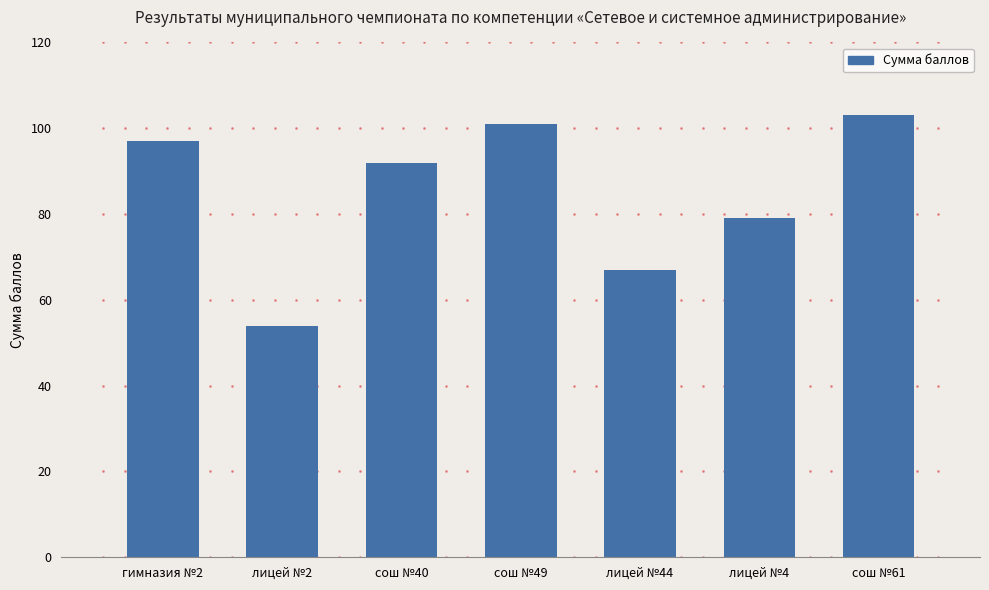

Where does the data first go above 92?

гимназия №2